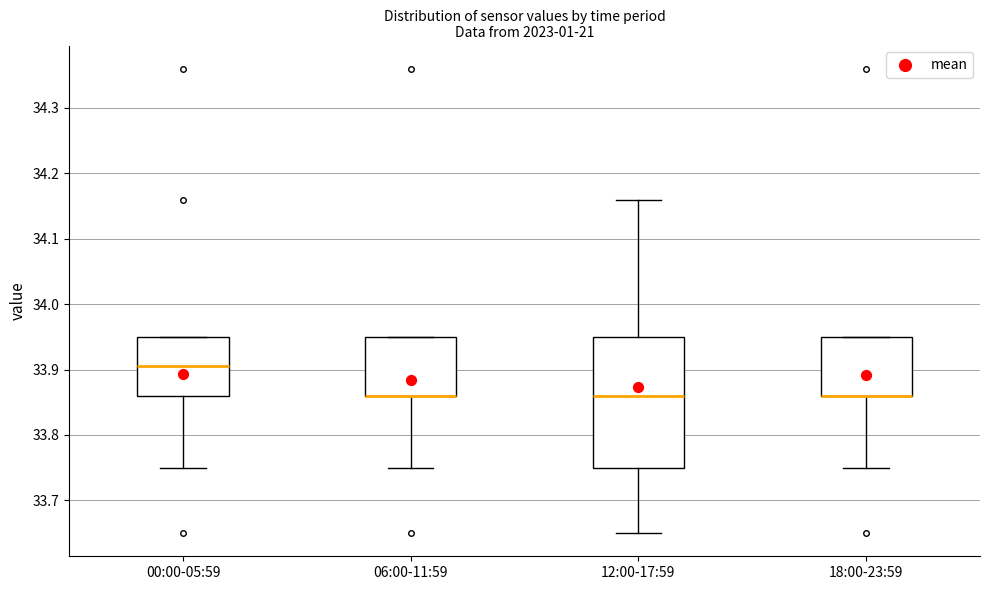

Where does the lower whisker of the box for 06:00-11:59 end on the y-axis? The values are not printed on the chart, so give them approximately, as read against the axis.

33.75